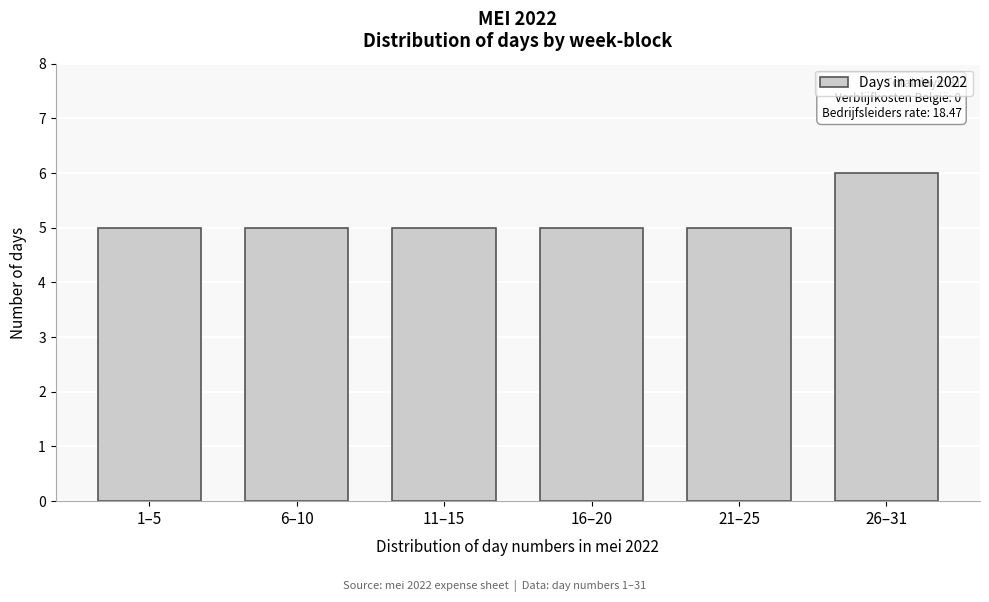

Reading left to right, transcribe all the data shown in this chart.

5	5	5	5	5	6